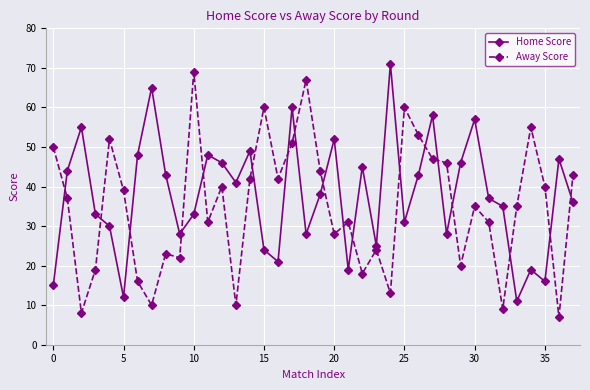

What is the greatest value displayed?

71